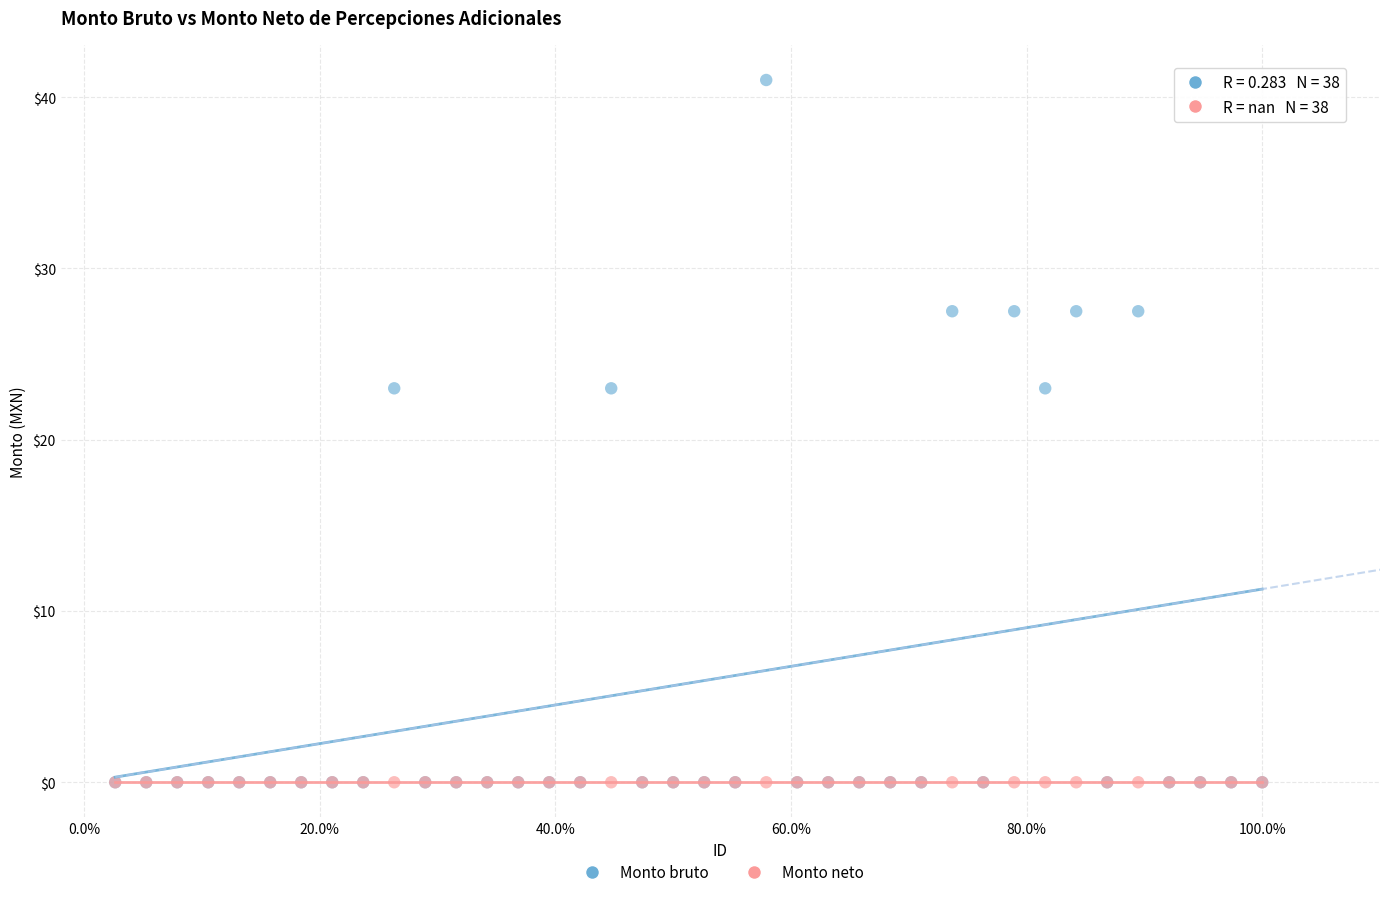

What are all the series names shown in the legend?

Monto bruto, Monto neto